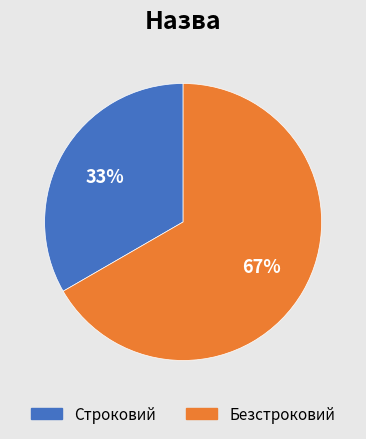

How many slices are in this pie chart?

2